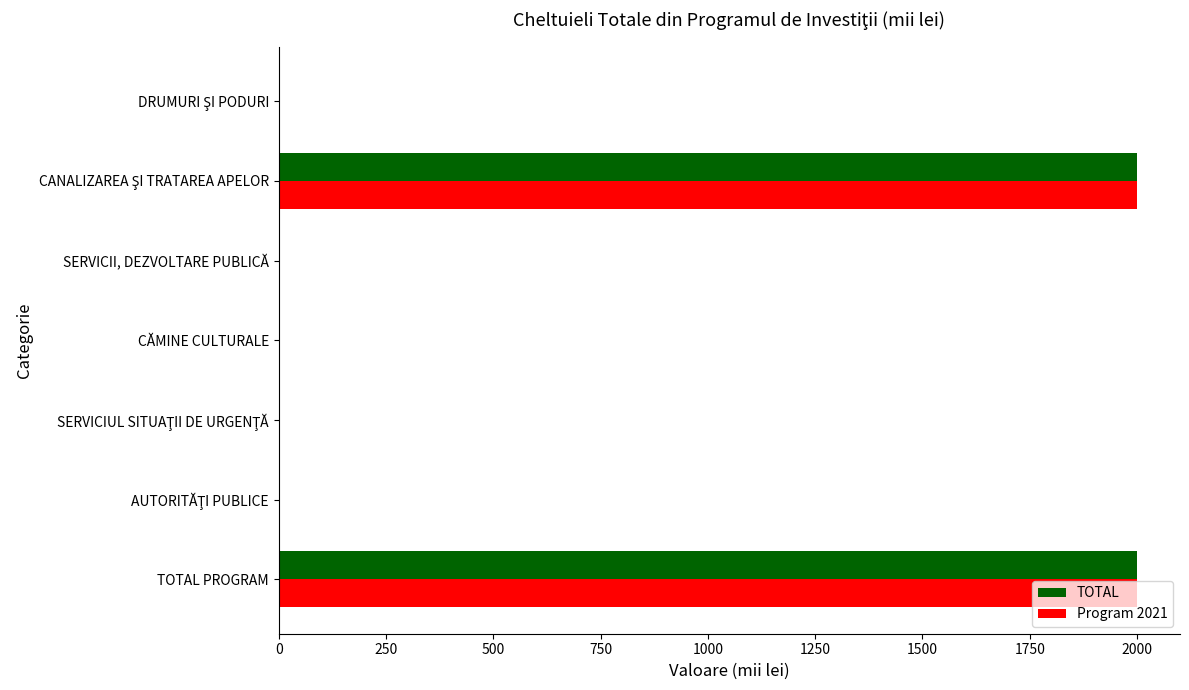

What are all the series names shown in the legend?

TOTAL, Program 2021